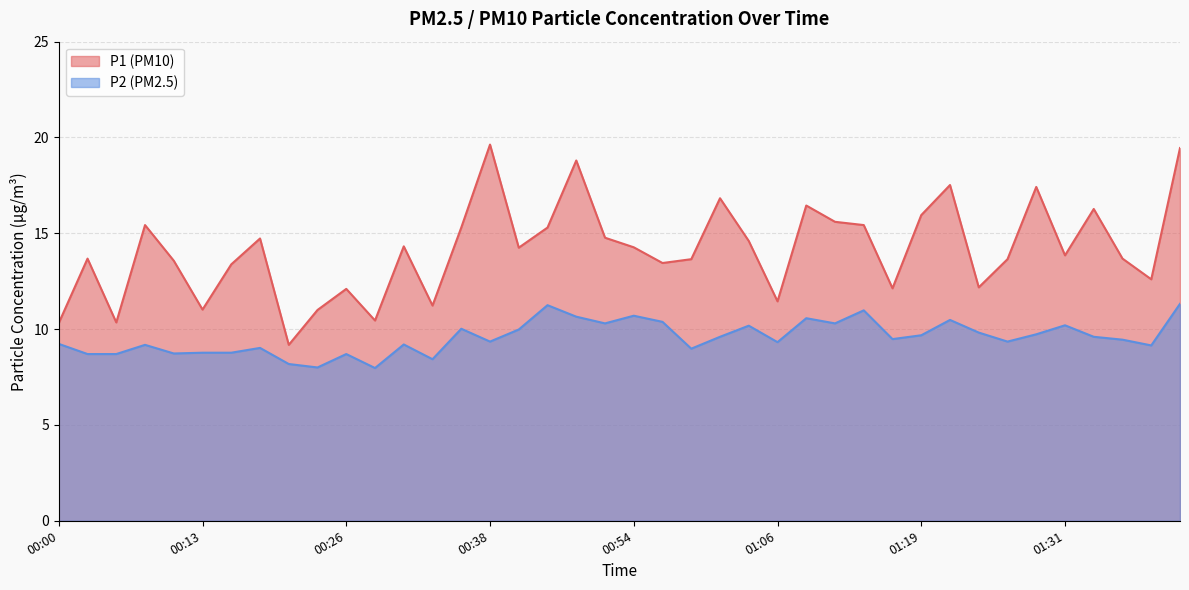

How many categories are shown in the chart?

40